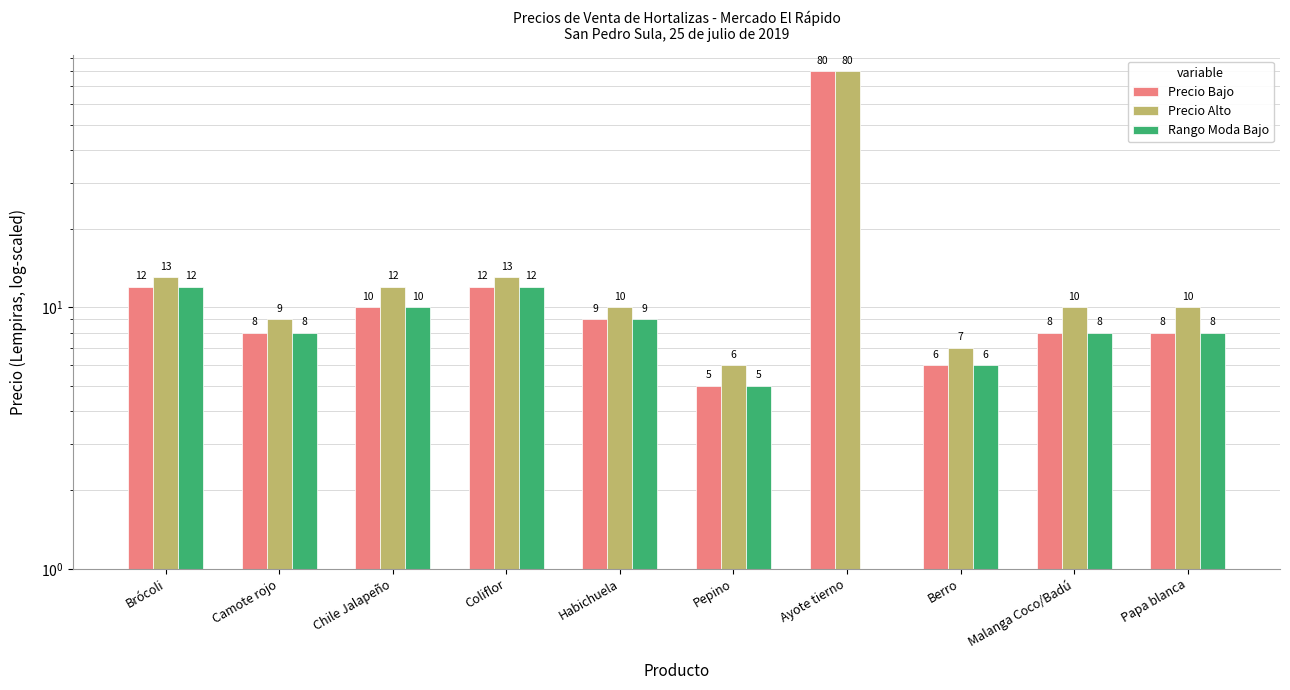

What is the difference between the Precio Bajo values at Chile Jalapeño and Malanga Coco/Badú?

2